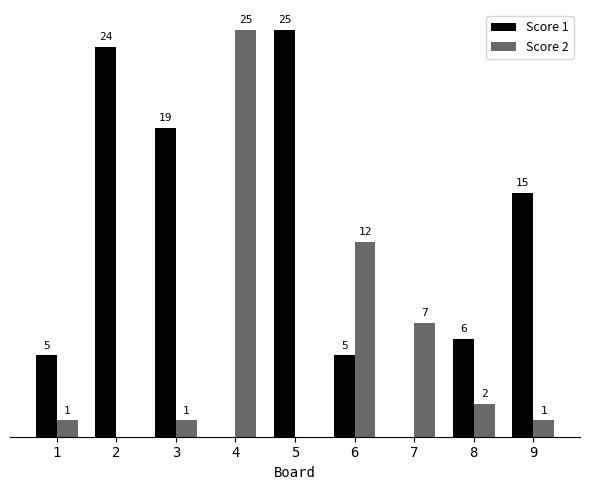

Is the value of Score 2 at 4 greater than the value of Score 1 at 2?

Yes